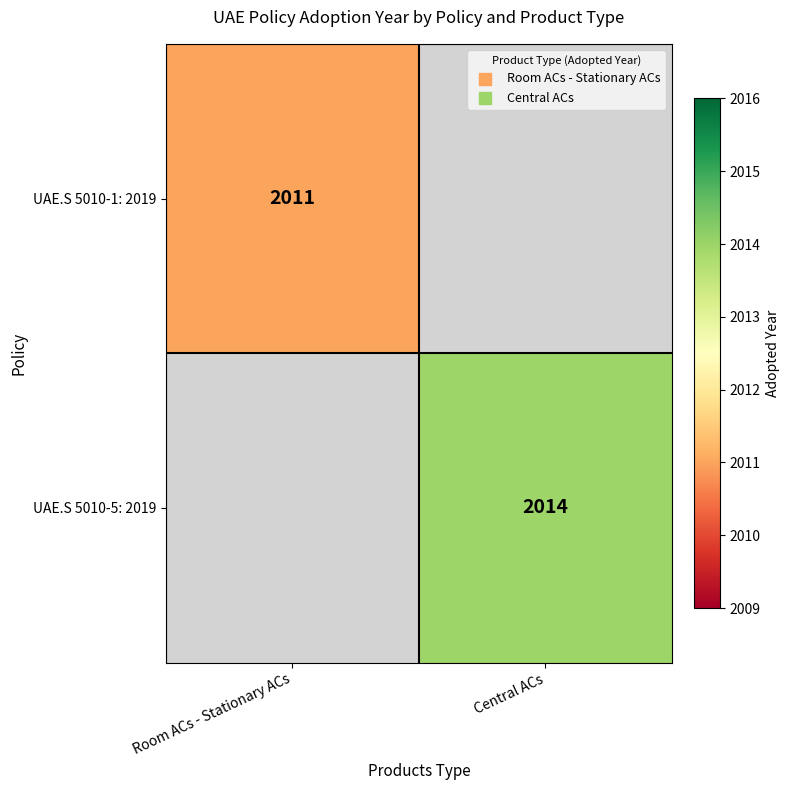

What is the total value across all series at Room ACs - Stationary ACs?

2011